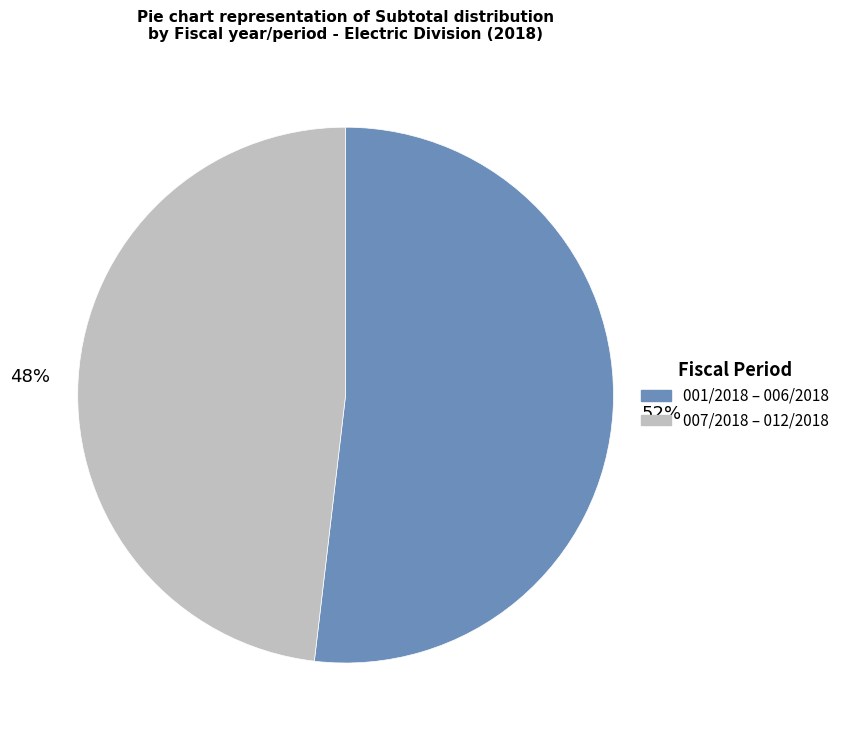

How many slices are in this pie chart?

2